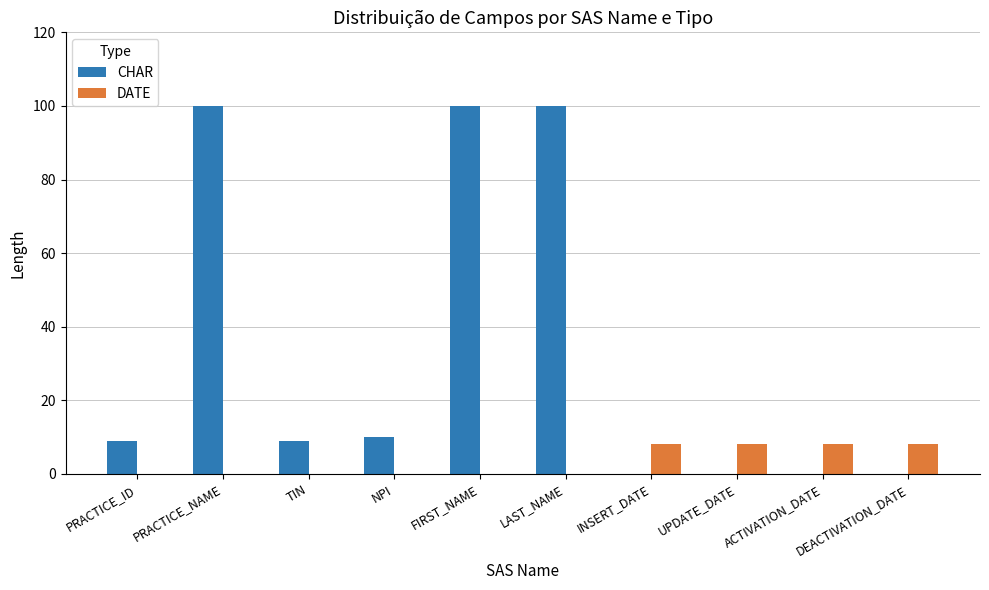

True or false: CHAR has a value of 9 at PRACTICE_ID.

True